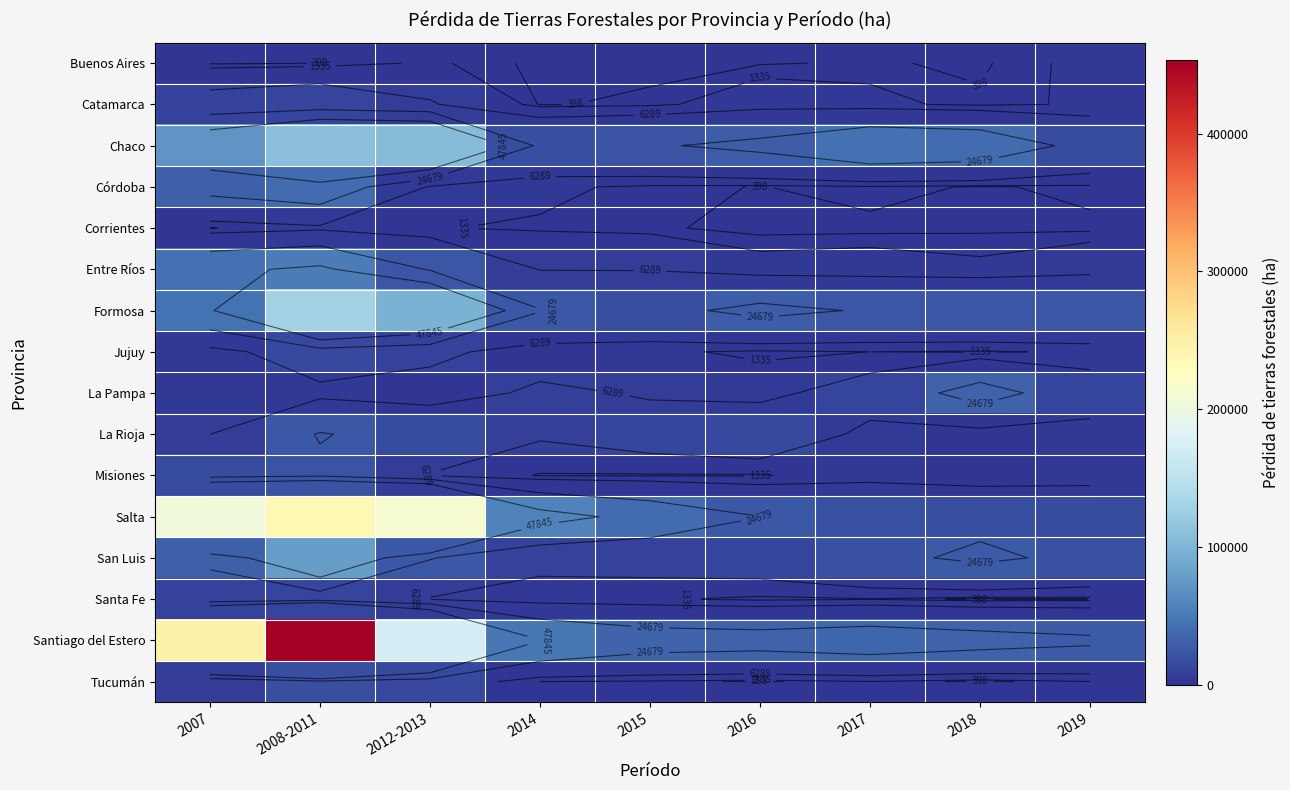

What is the maximum value shown in the chart?

453551